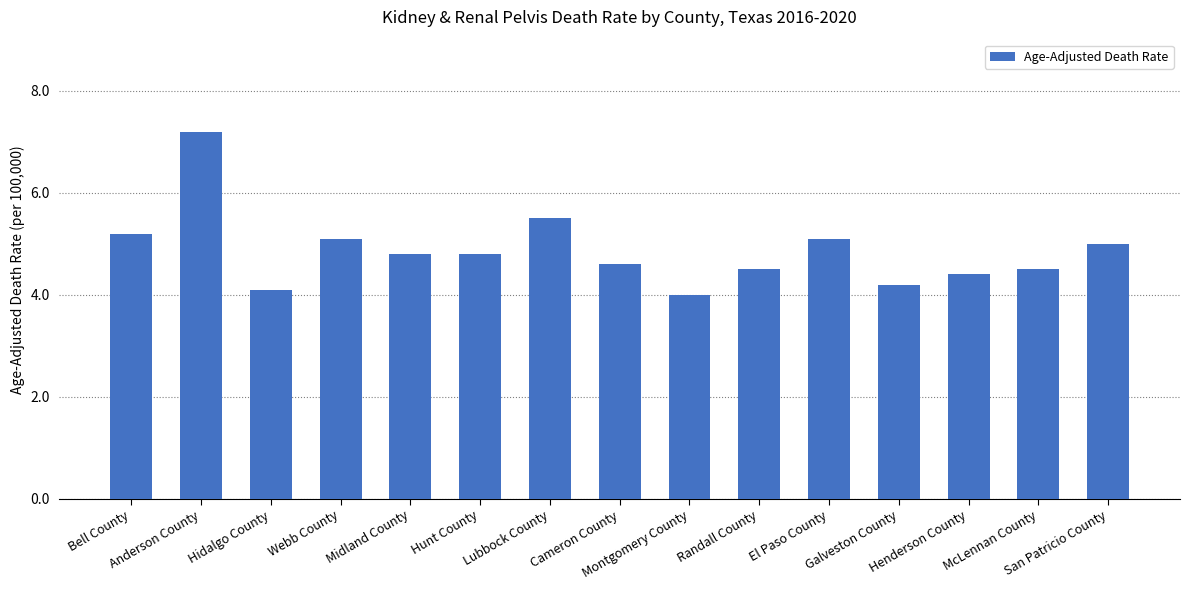

What is the maximum value shown in the chart?

7.2